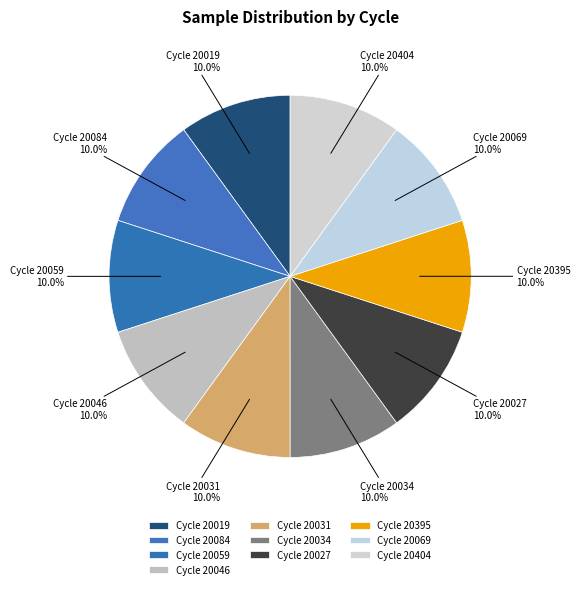

How many slices are in this pie chart?

10